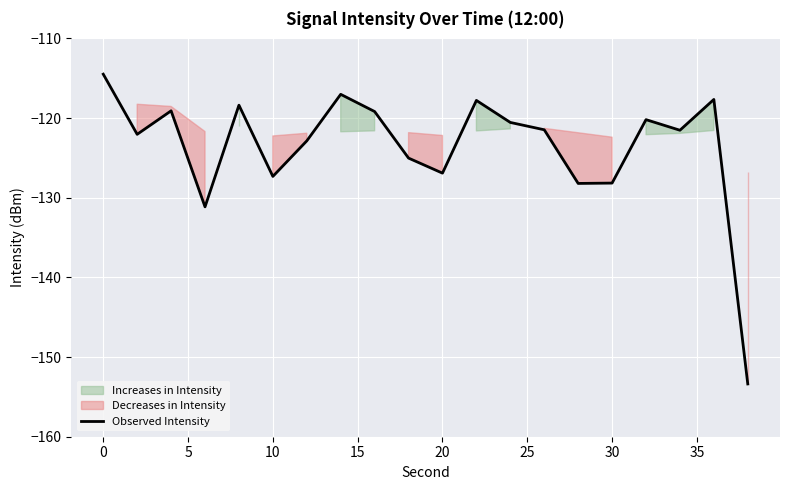

What is the minimum value for Observed Intensity?

-153.4